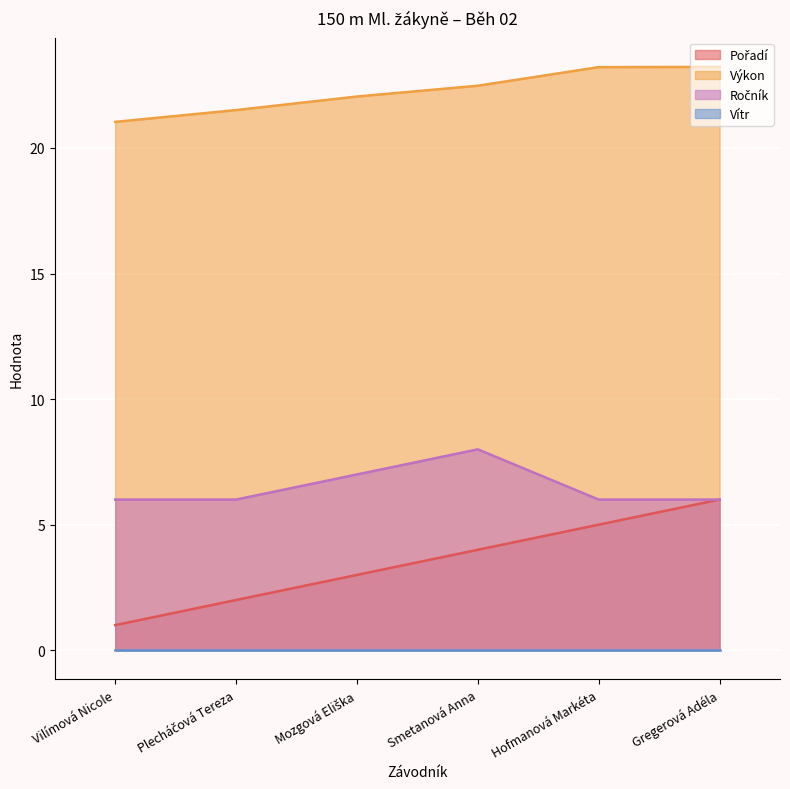

Is it true that Výkon equals 36.5 at Plecháčová Tereza?

False